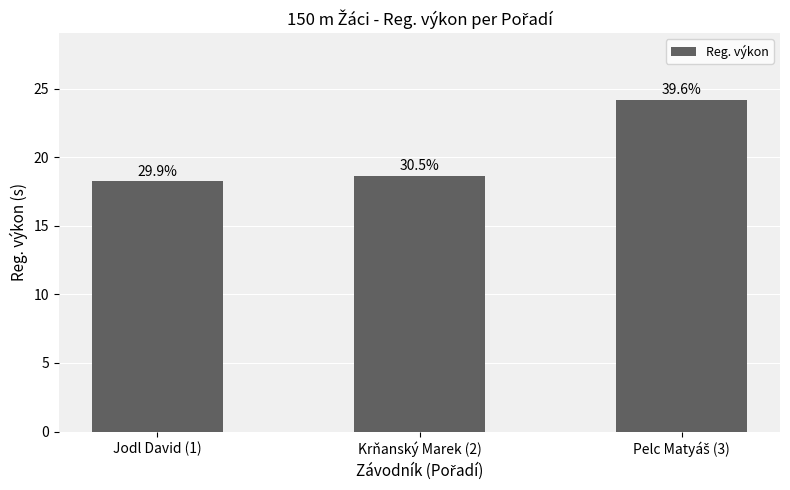

What position from the left is Krňanský Marek (2)?

2